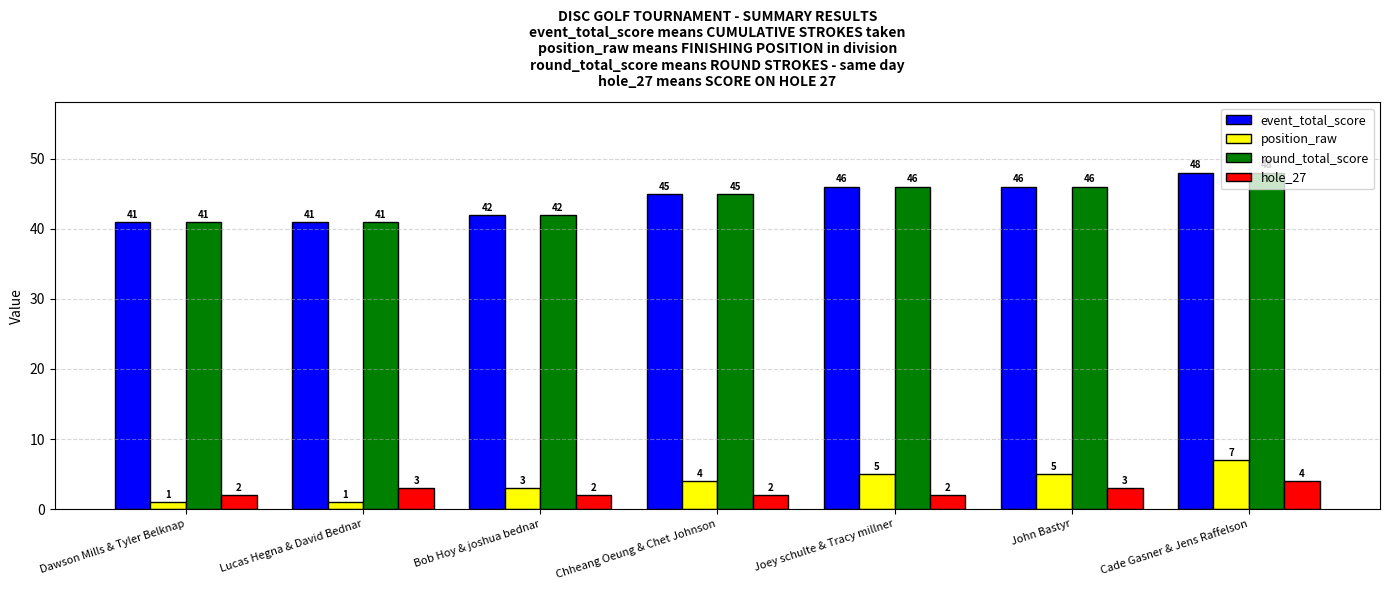

What is the difference between the maximum and minimum values in the position_raw series?

6